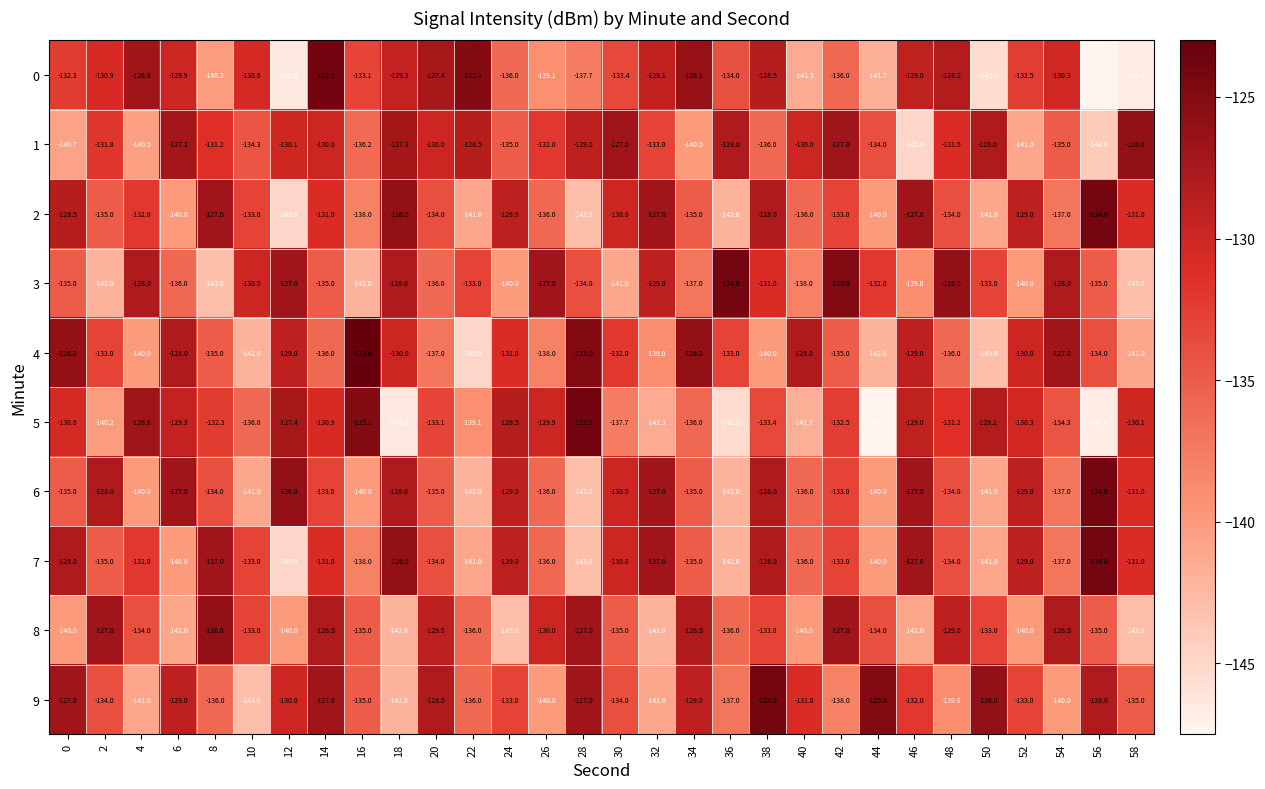

What is the lowest value of the 1 series?

-145.0